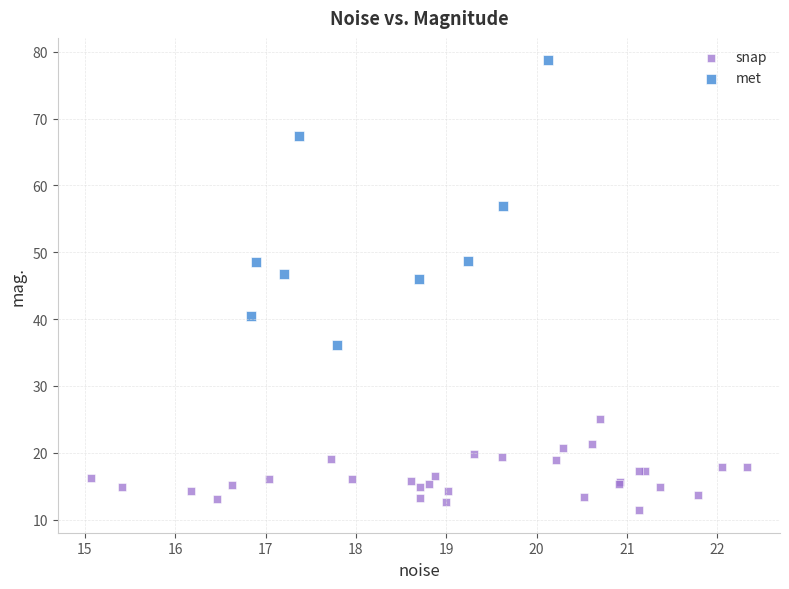

Which series has the largest Y range (max minus min)?

met